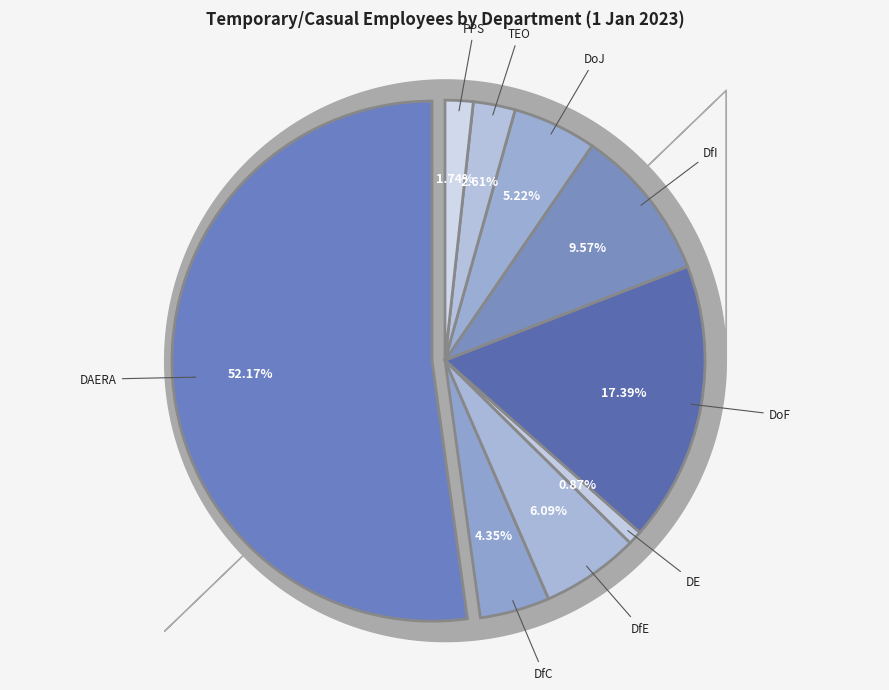

Which category has the biggest portion of the pie?

DAERA